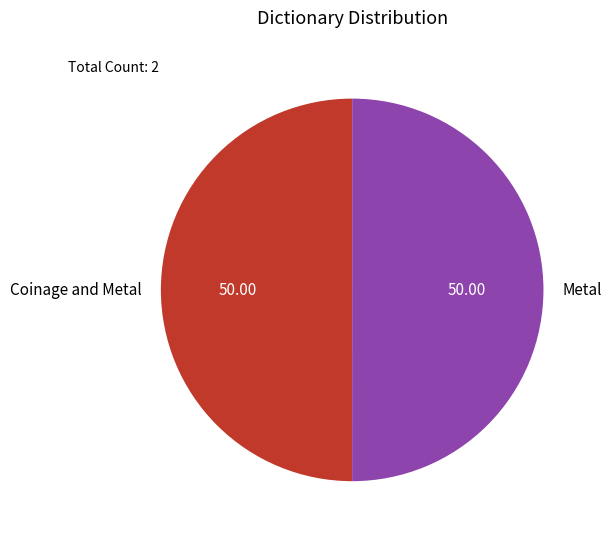

Approximately how many times larger is the value at Coinage and Metal compared to Metal?

1.0